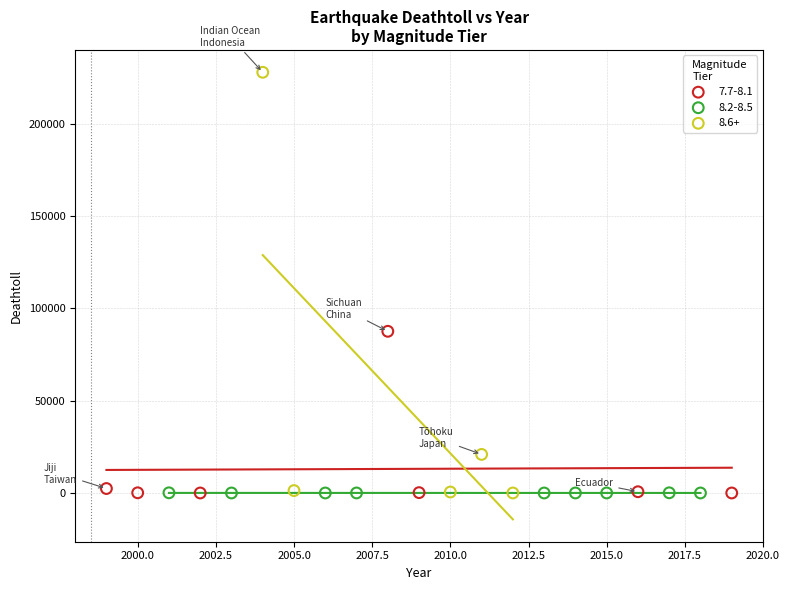

Which series reaches the maximum Y coordinate?

8.6+